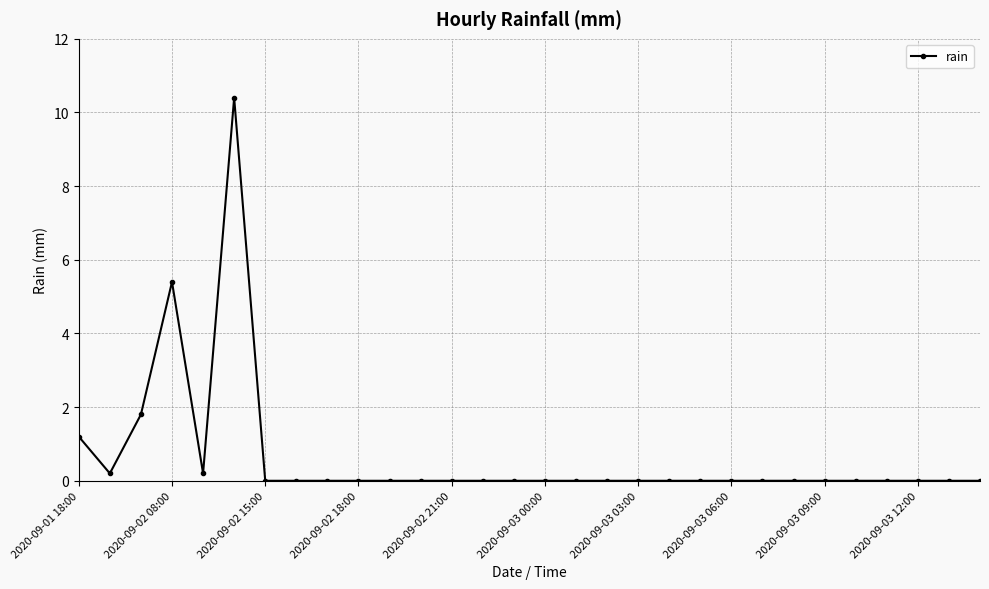

How many distinct data groups are displayed?

1